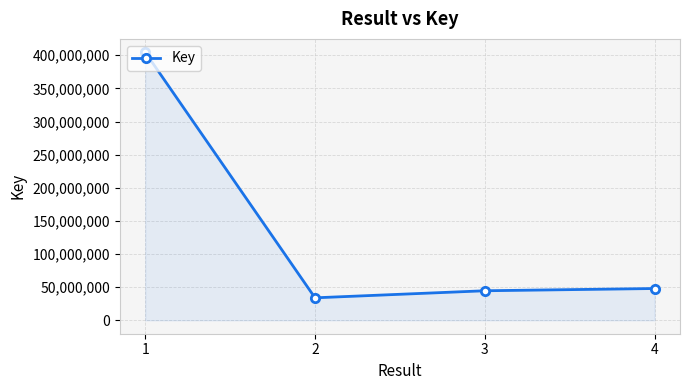

What is the difference between the values at 2 and 3?

10649560